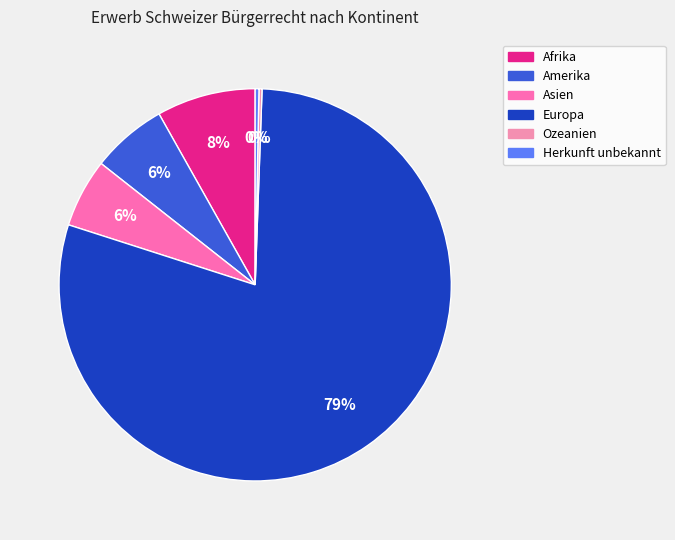

True or false: Europa accounts for 79% of the total.

True